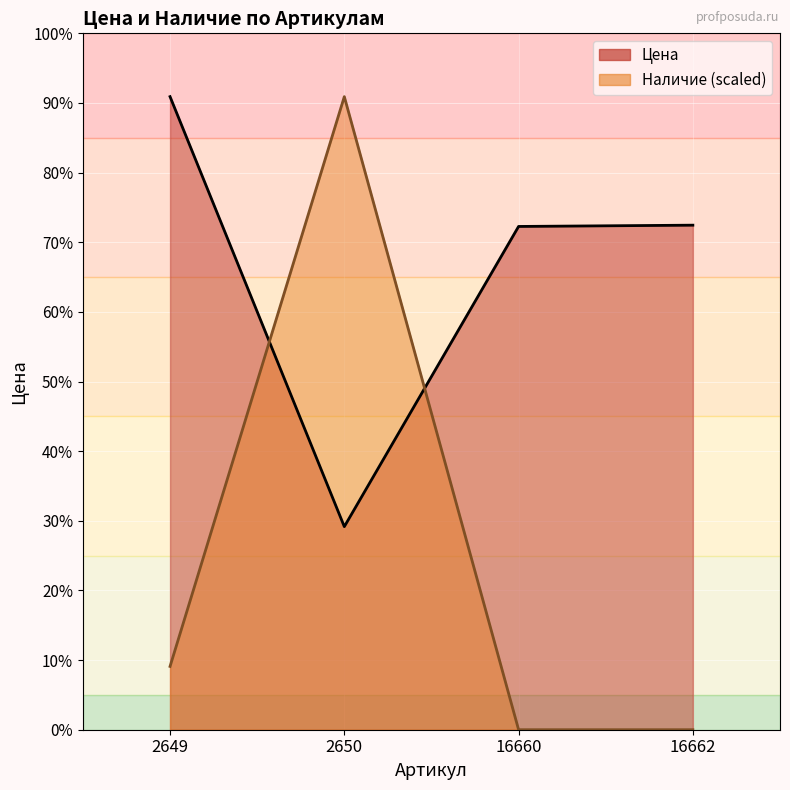

Which series changed the most between 2649 and 2650?

Наличие